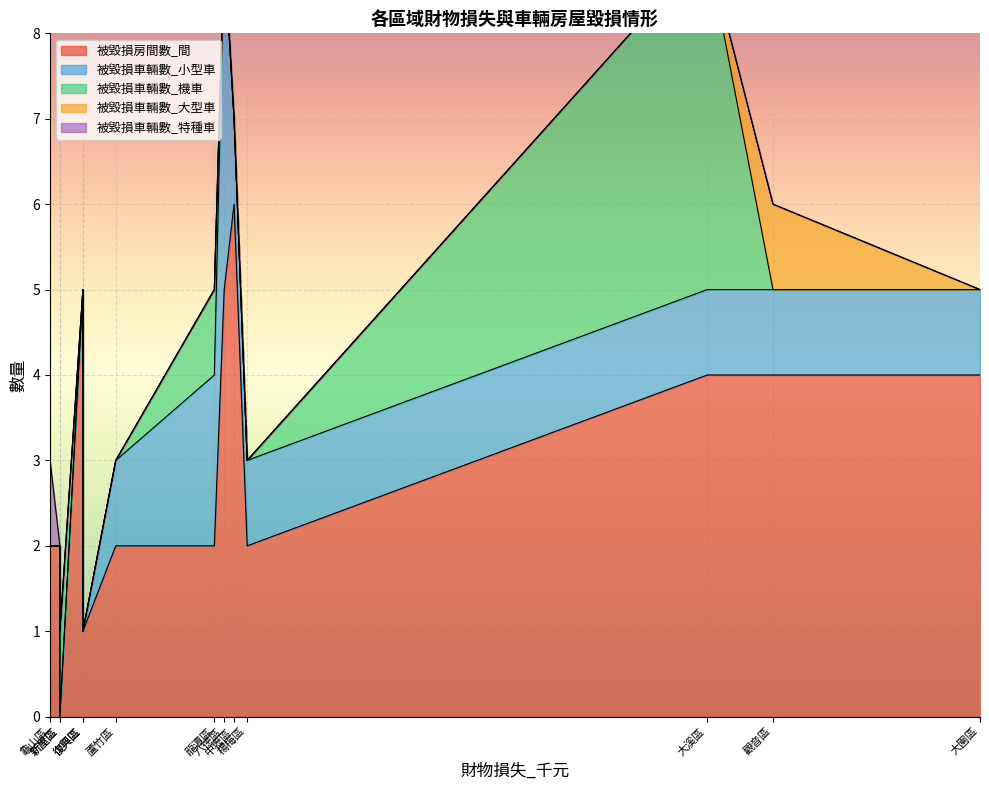

How many data points in 被毀損房間數_間 are less than 2?

2